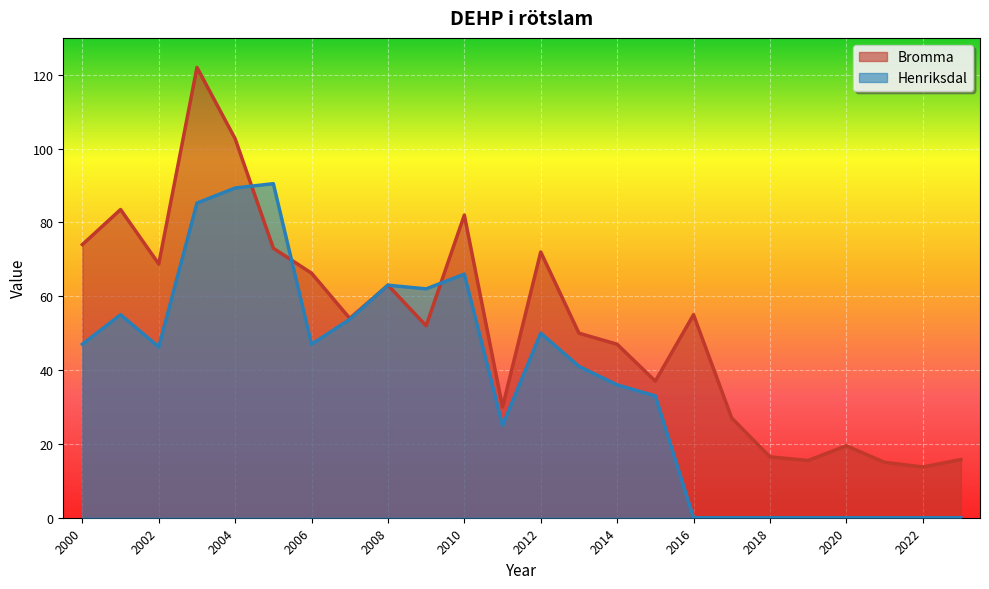

The value of Bromma at 2021 is 15.0. True or false?

True